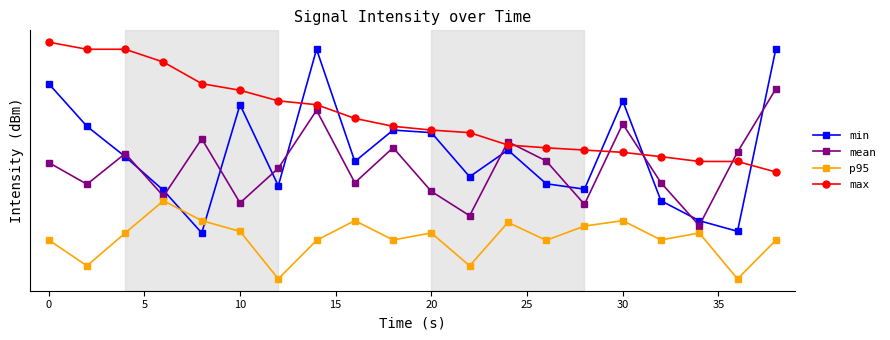

True or false: p95 and mean cross at least once.

False